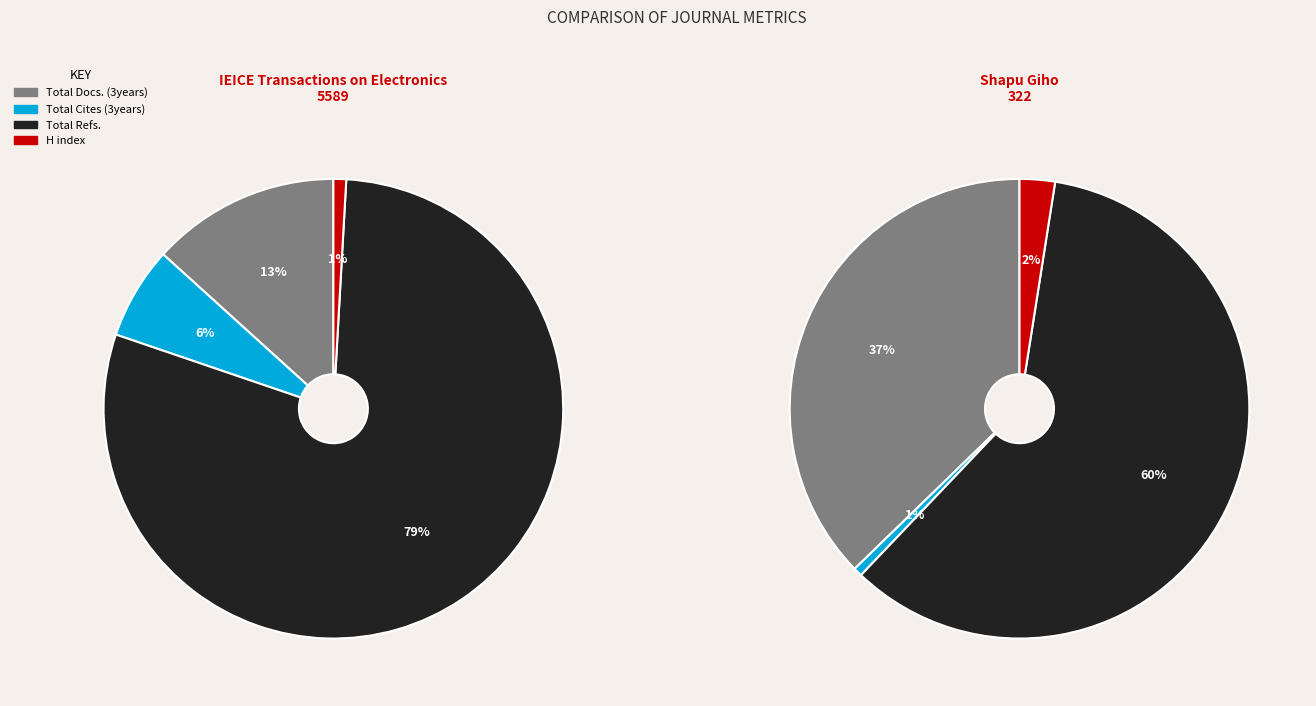

To the nearest percent, what is the combined percentage of Shapu Giho/Sharp Technical Journal and IEICE Transactions on Electronics?

100%